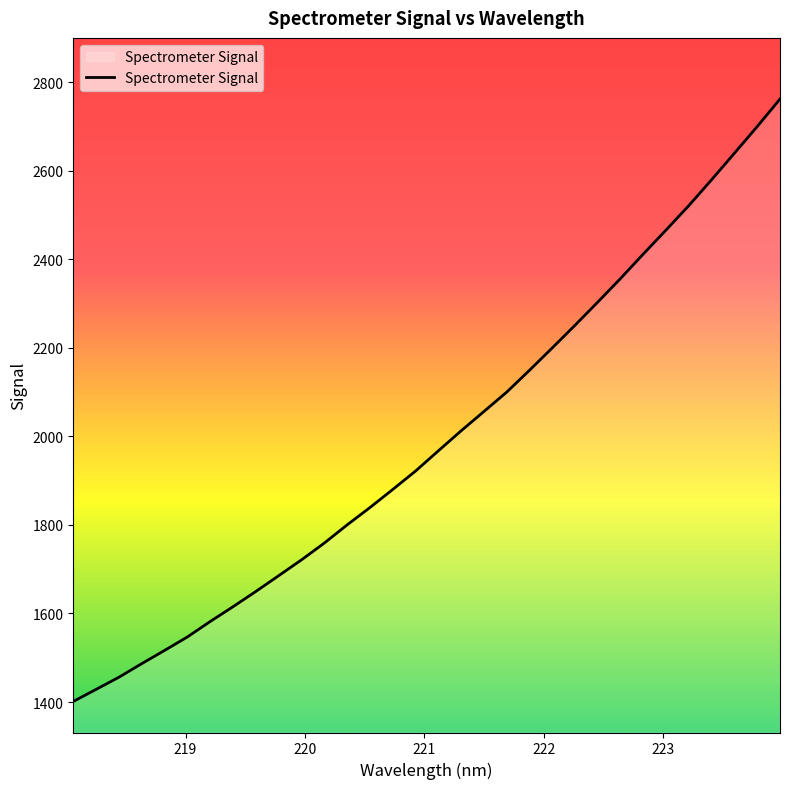

What is the greatest value displayed?

2761.6